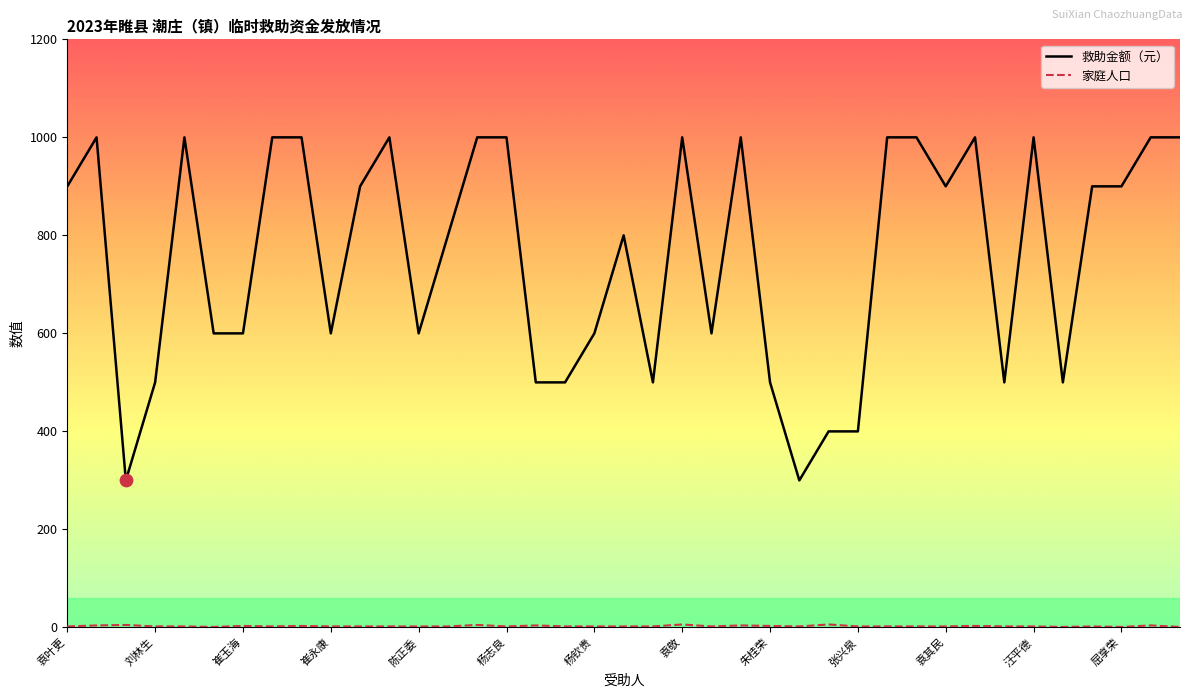

Which series has the largest total across all categories?

救助金额（元）